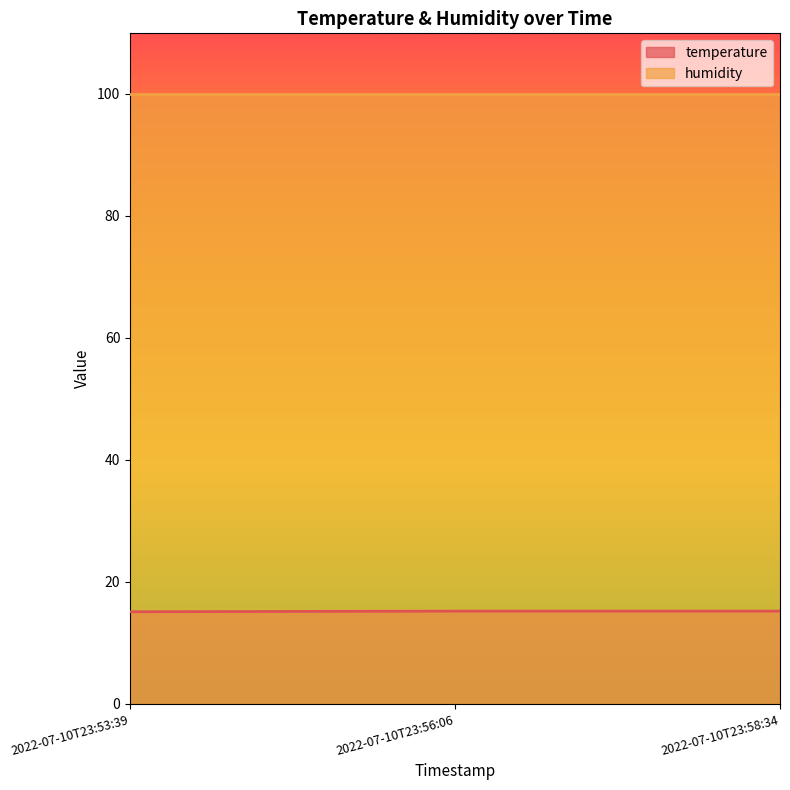

List the series in order of their peak value, highest first.

humidity, temperature